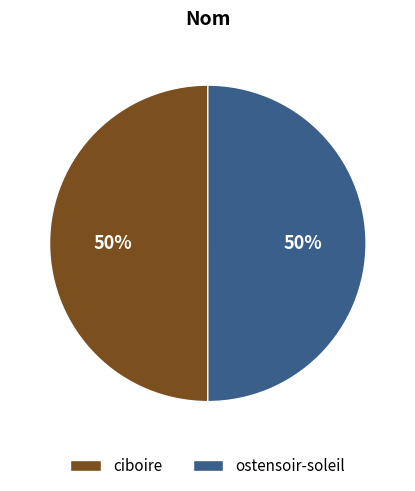

To the nearest percent, what percentage of the pie is ostensoir-soleil?

50%